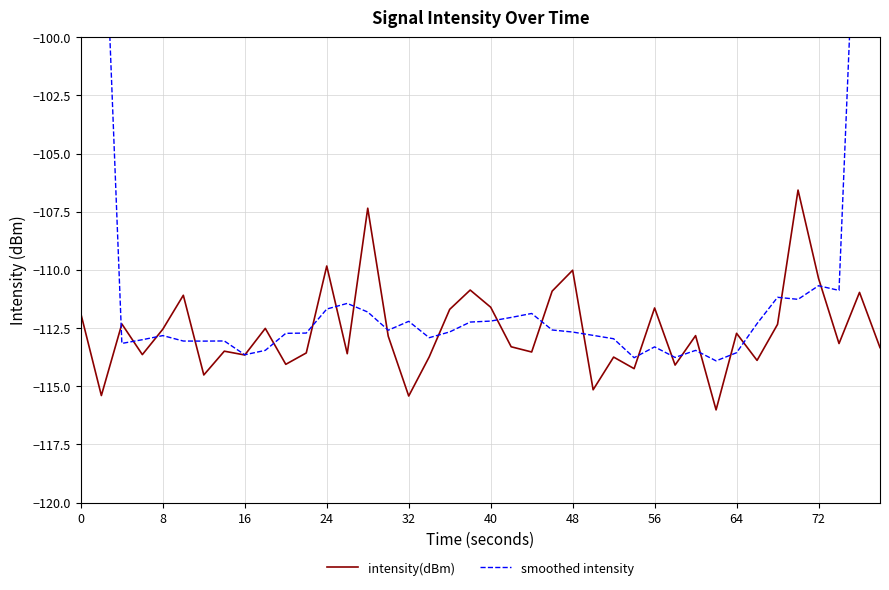

What is the minimum value for intensity(dBm)?

-116.0